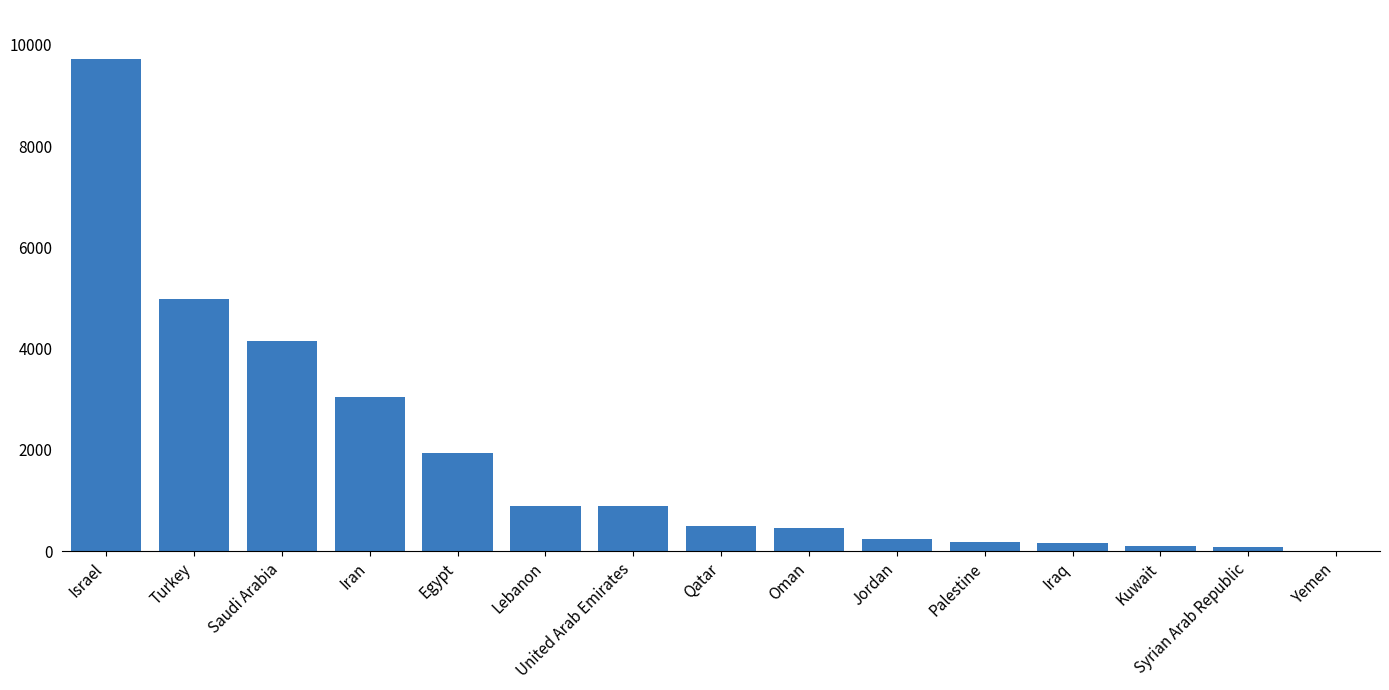

Which category has the highest value across all series?

Israel